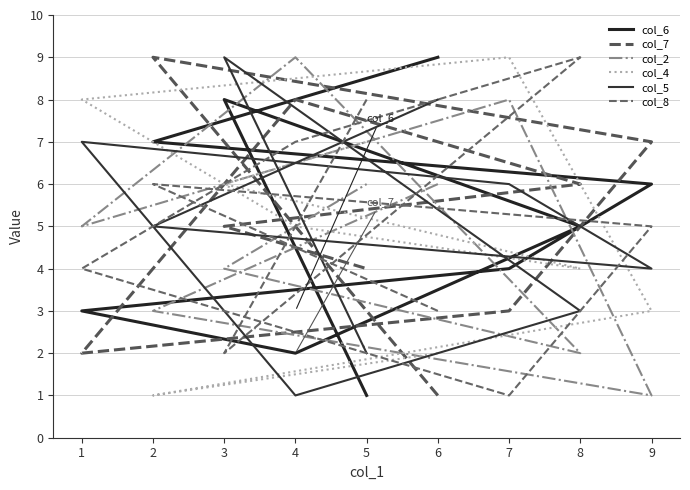

How many lines are shown in the chart?

6